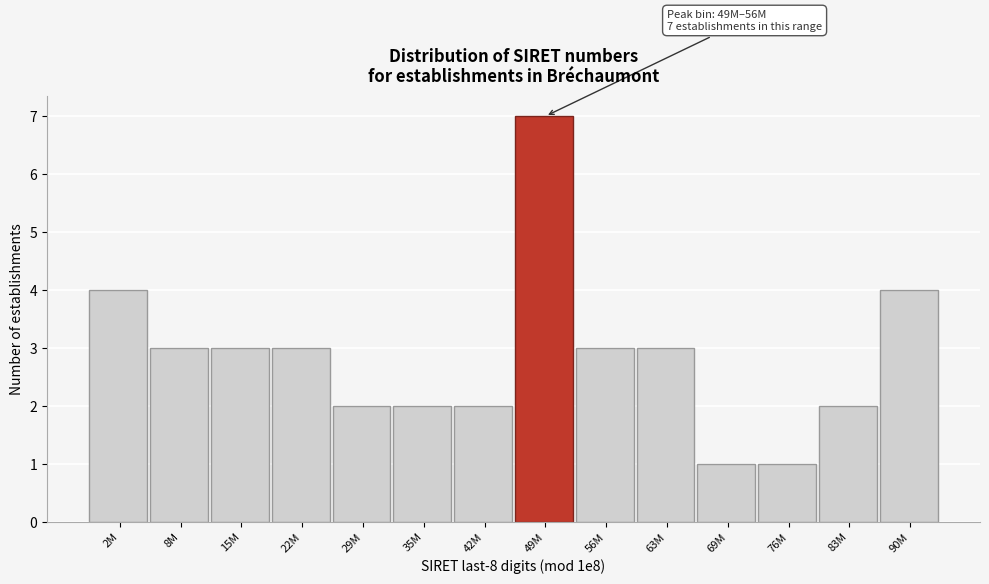

Reading right to left, what are all the values shown in this chart?

4	2	1	1	3	3	7	2	2	2	3	3	3	4